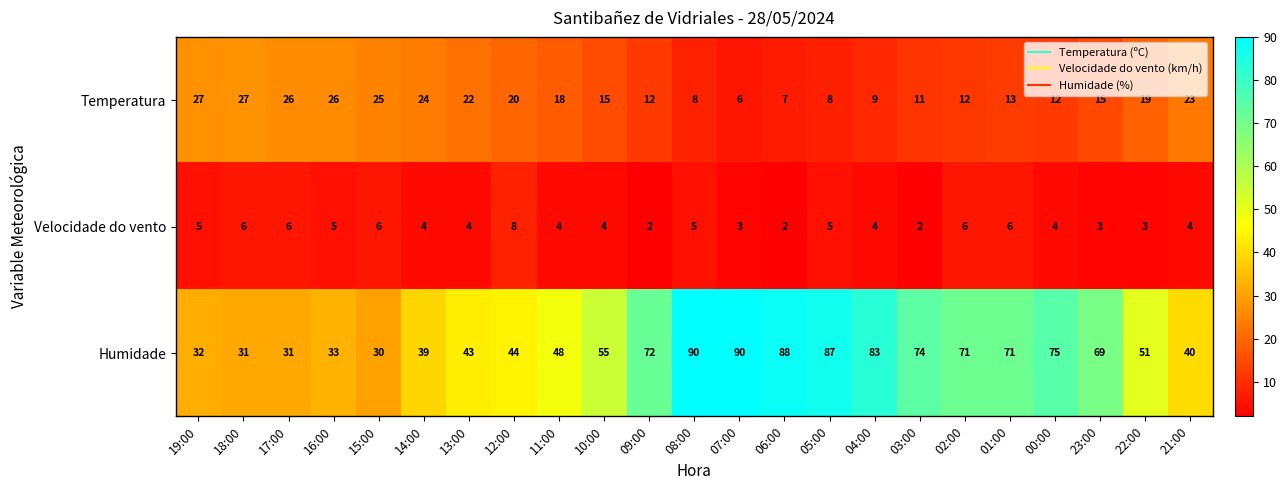

How many data points in Temperatura are less than 15?

10